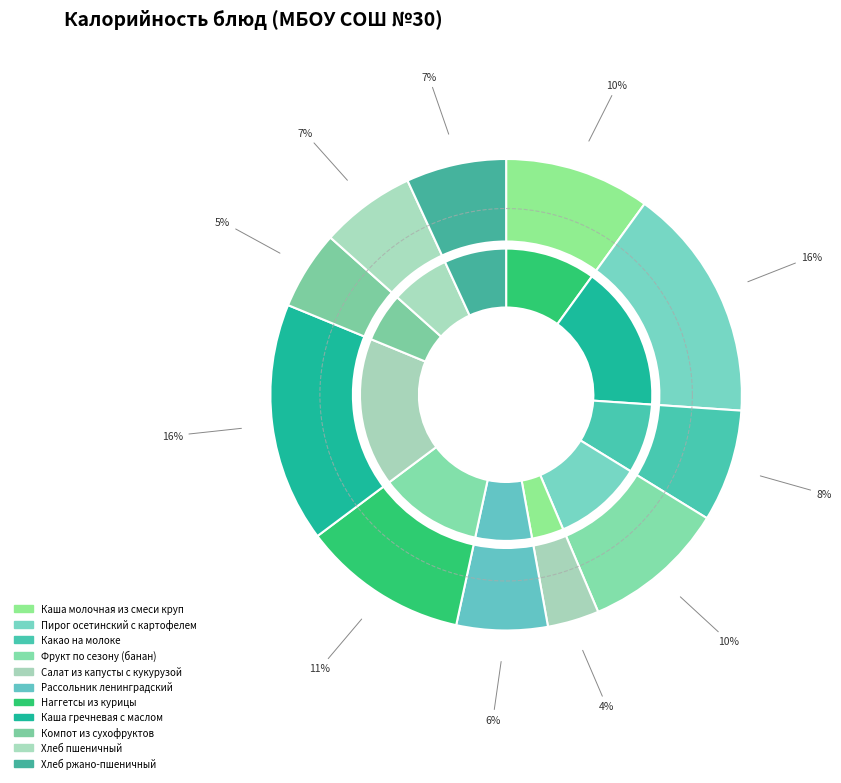

To the nearest percent, what percentage of the pie is Хлеб ржано-пшеничный?

7%